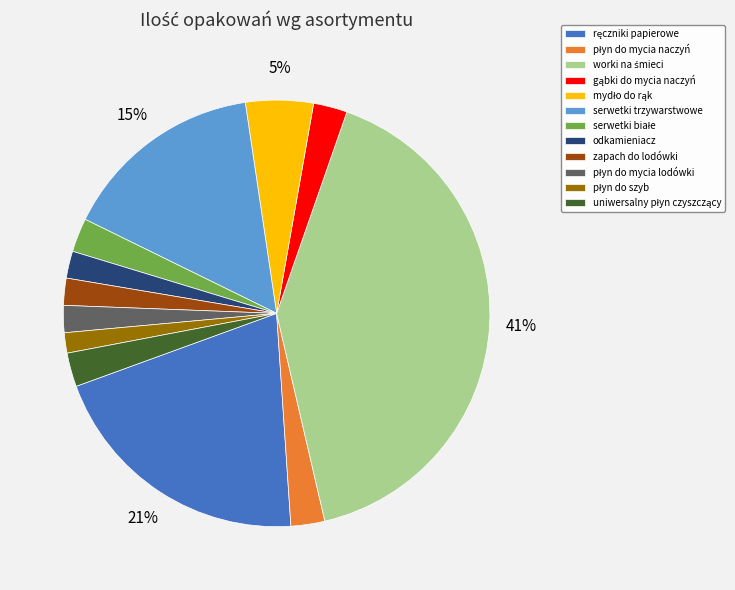

Count the number of slices in the pie.

12